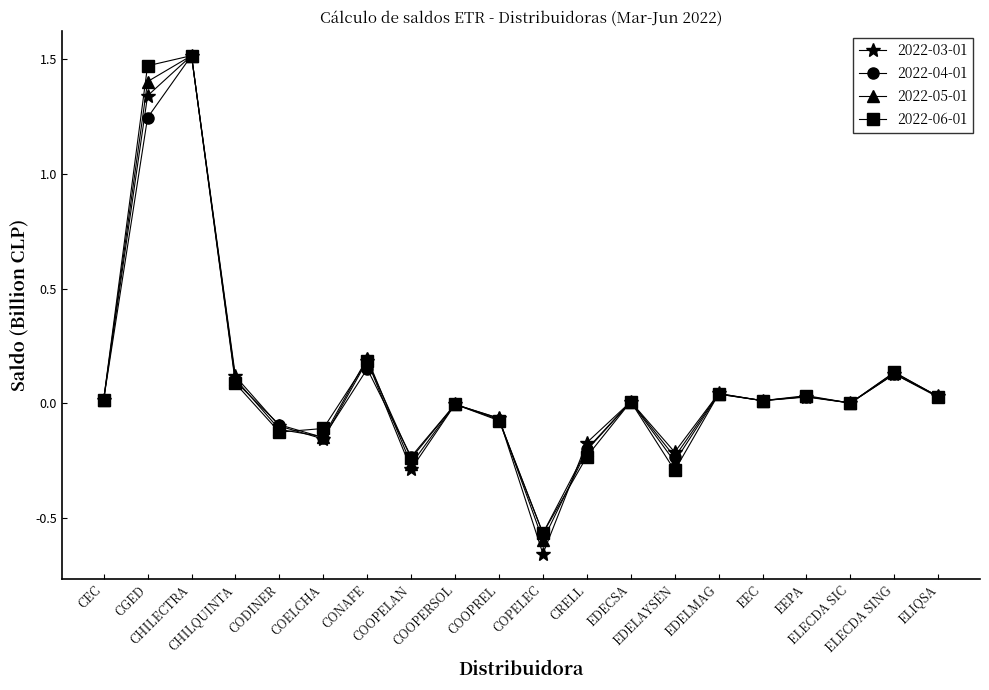

Which series has the largest range (max minus min)?

2022-03-01